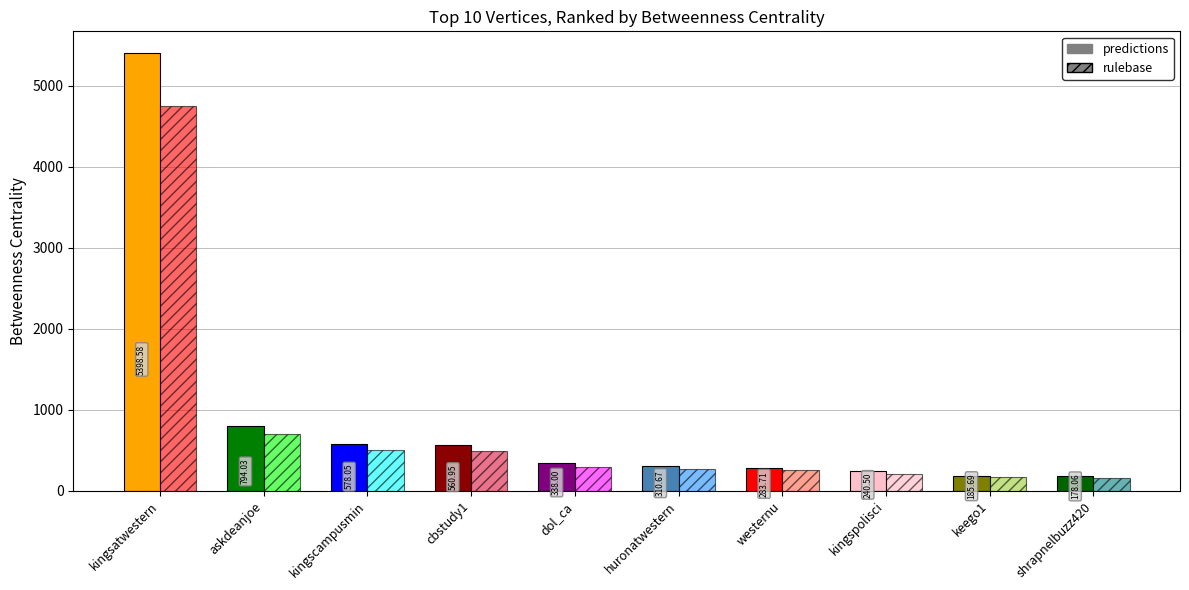

Rank the categories by value from lowest to highest.

shrapnelbuzz420, keego1, kingspolisci, westernu, huronatwestern, dol_ca, cbstudy1, kingscampusmin, askdeanjoe, kingsatwestern